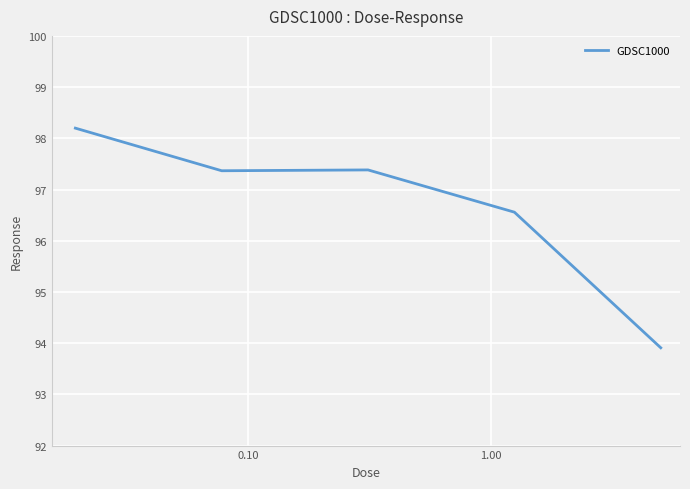

What is the average value?

96.7